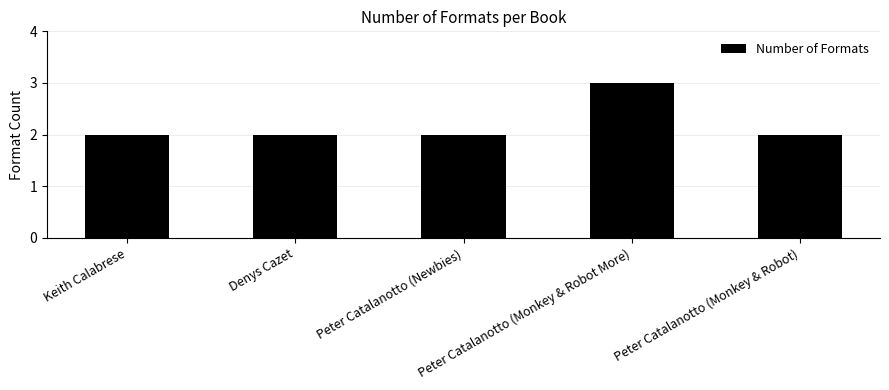

What is the value of the 5th bar from the left?

2